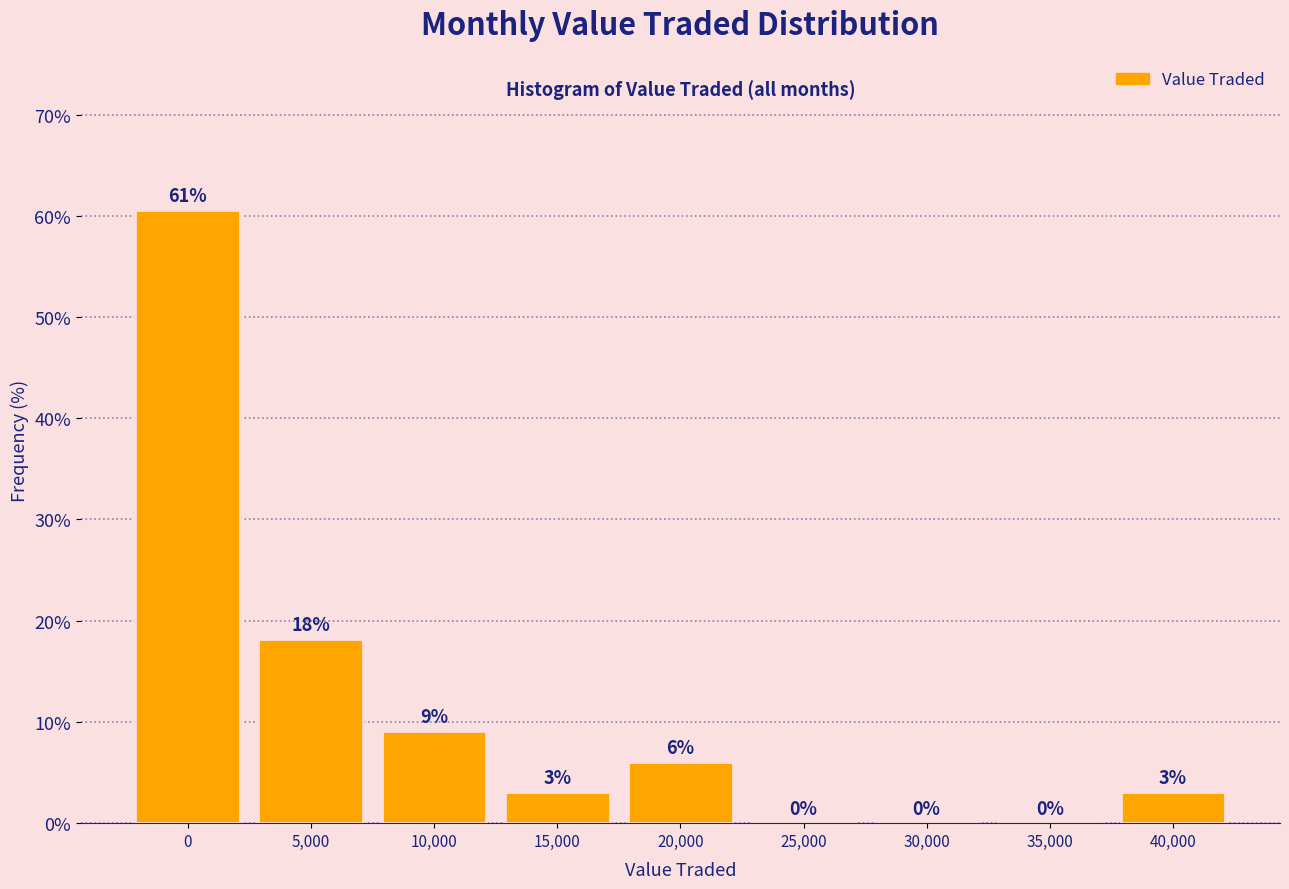

What is the greatest value displayed?

60.6